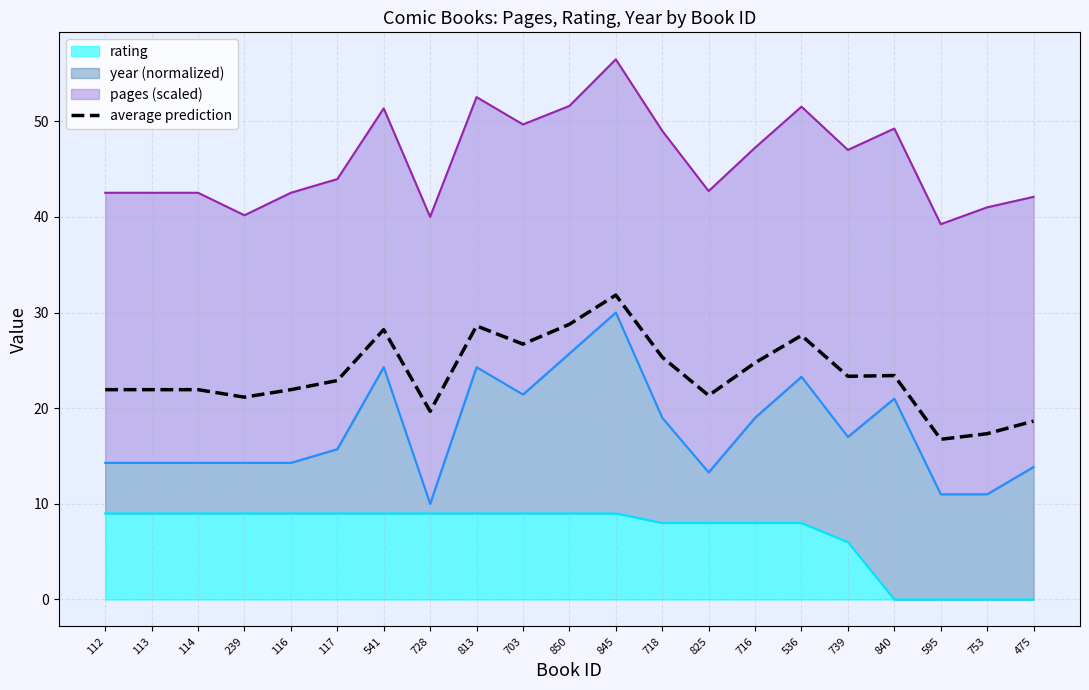

What position from the right is 113?

20